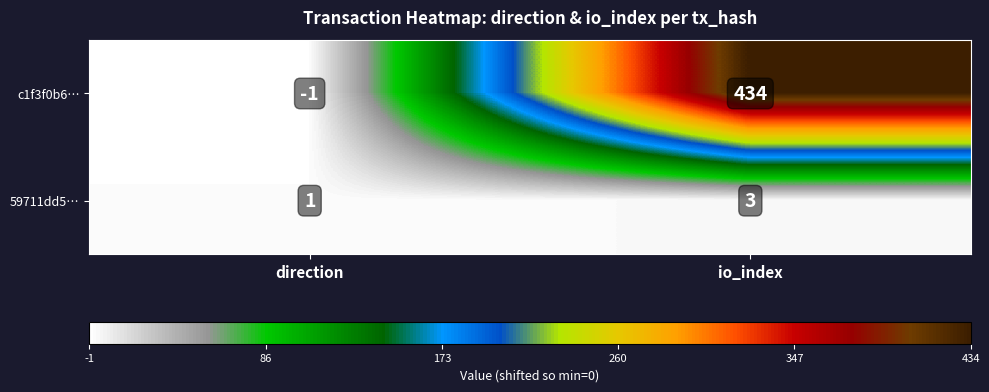

List the labels in order of c1f3f0b6… value, smallest first.

direction, io_index